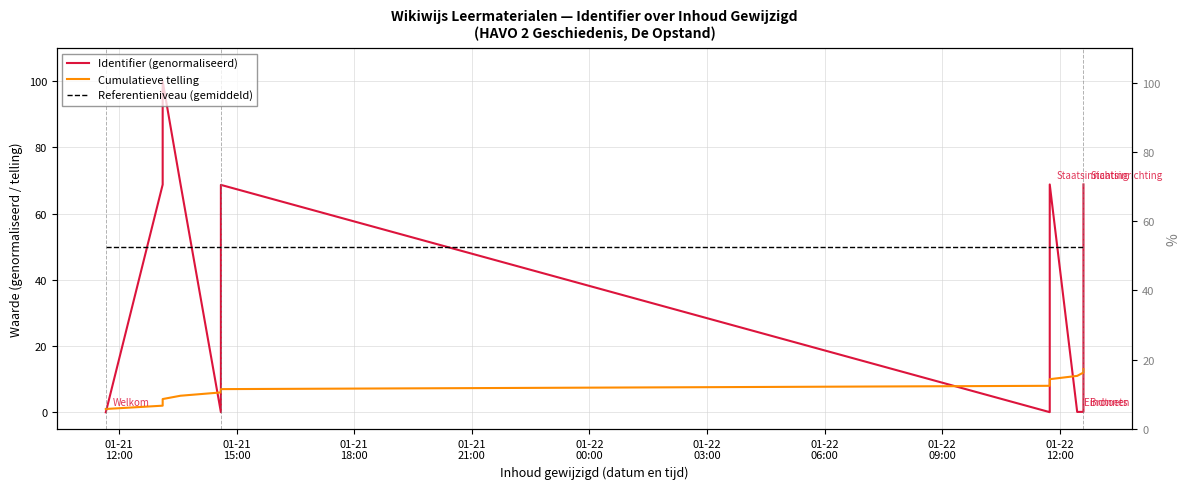

How many interior local valleys does the Identifier (genormaliseerd) series have?

3